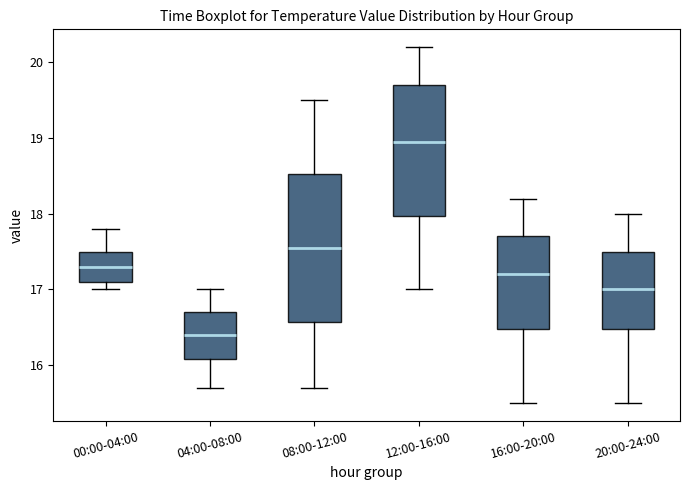

Reading left to right, transcribe this box plot: for each box, give where its median line is, the range the box spans, and where its two whiskers end, as read against the y-axis. The values are not printed on the chart, so give them approximately, as read against the axis.

00:00-04:00: median 17.3, box 17.1 to 17.5, whiskers 17.0 to 17.8
04:00-08:00: median 16.4, box 16.1 to 16.7, whiskers 15.7 to 17.0
08:00-12:00: median 17.6, box 16.6 to 18.5, whiskers 15.7 to 19.5
12:00-16:00: median 19.0, box 18.0 to 19.7, whiskers 17.0 to 20.2
16:00-20:00: median 17.2, box 16.5 to 17.7, whiskers 15.5 to 18.2
20:00-24:00: median 17.0, box 16.5 to 17.5, whiskers 15.5 to 18.0